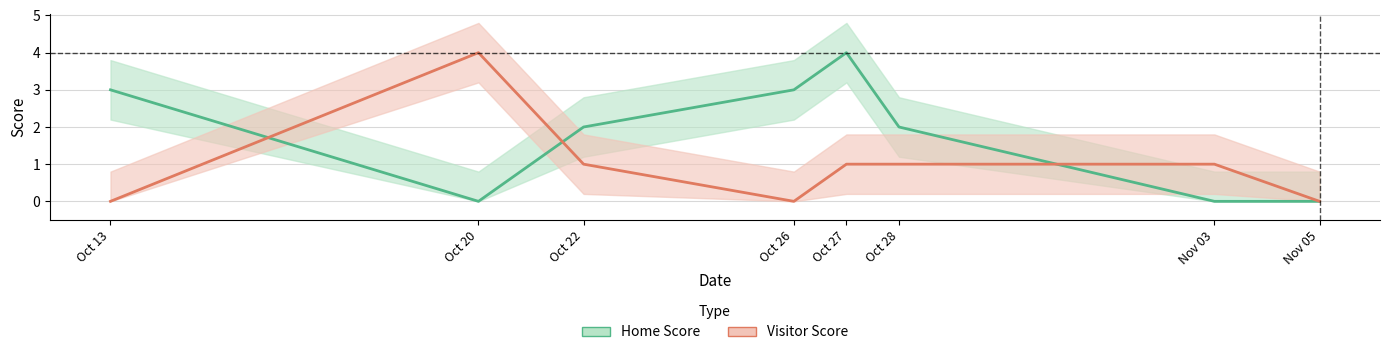

Count the Visitor Score values in the range 0 to 1.

7